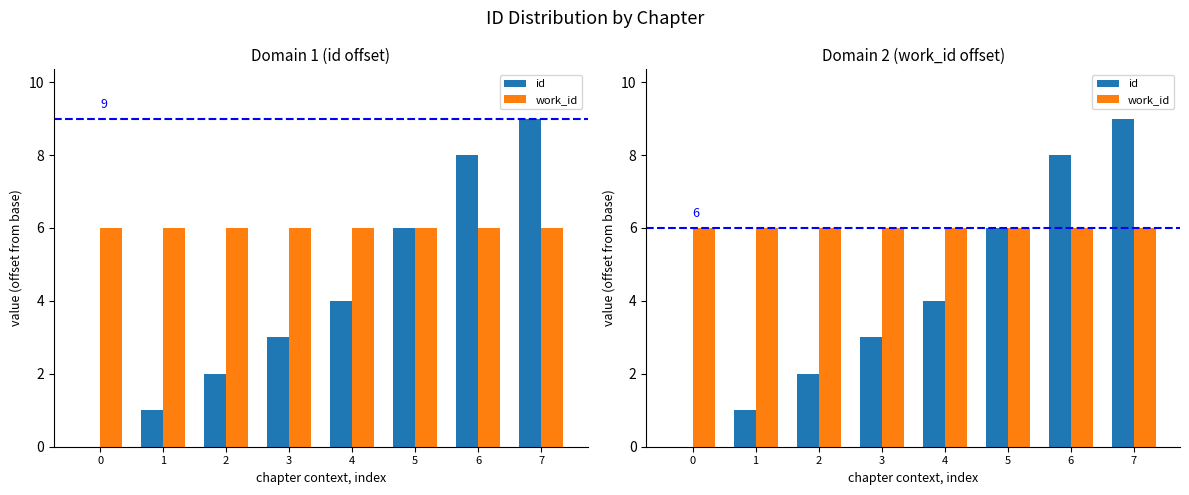

Is the value of work_id at 5 greater than the value of id at 2?

Yes